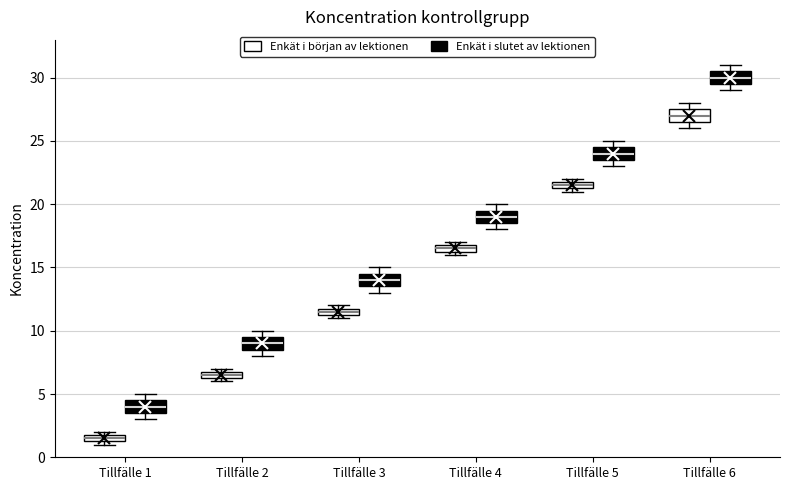

Which box's median line is the lowest?

Tillfälle 1 (Enkät i början av lektionen)